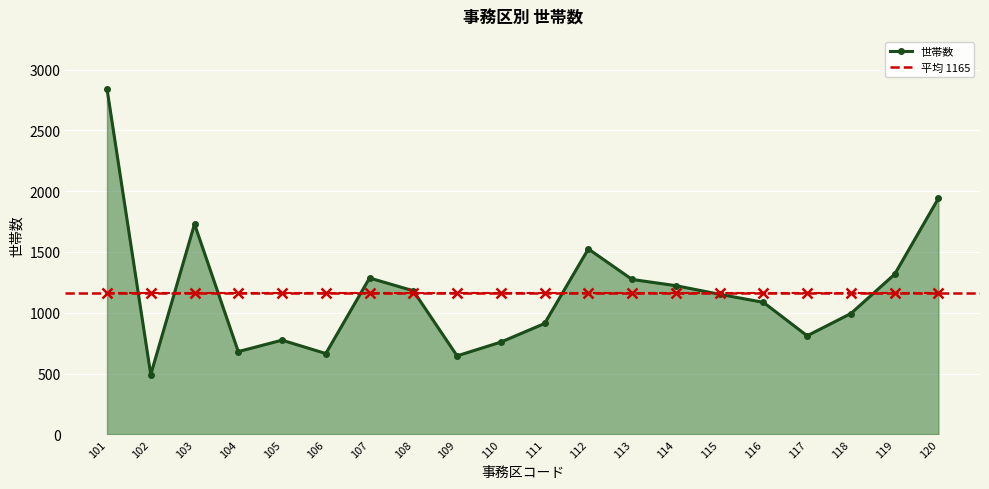

Is it true that the value at 120 is 1941?

True